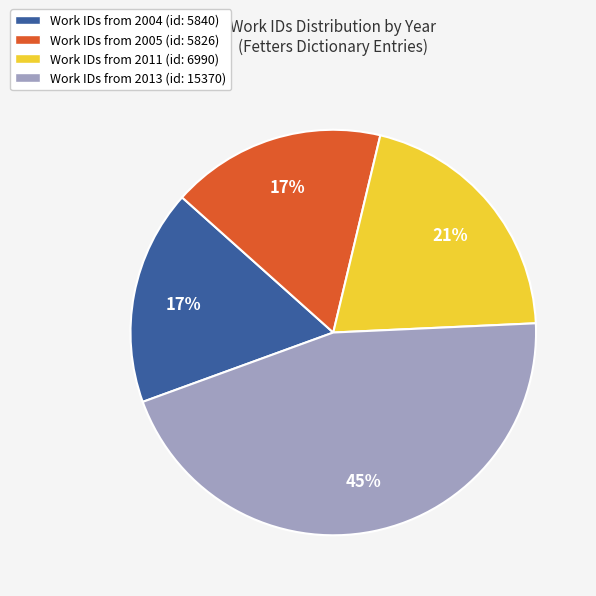

To the nearest percent, what is the difference between the largest and smallest slice percentages?

28%